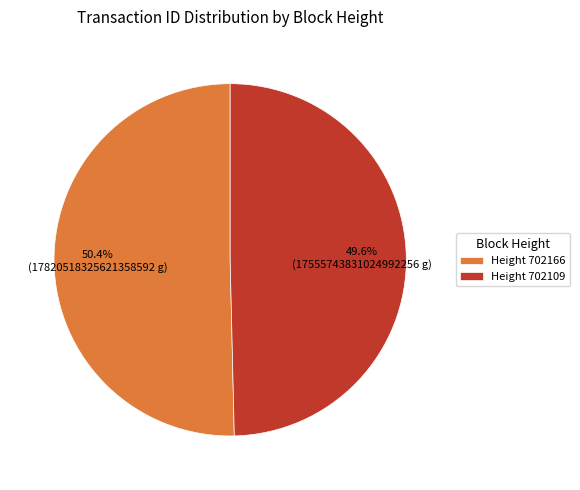

Which category has the smallest portion of the pie?

Height 702109